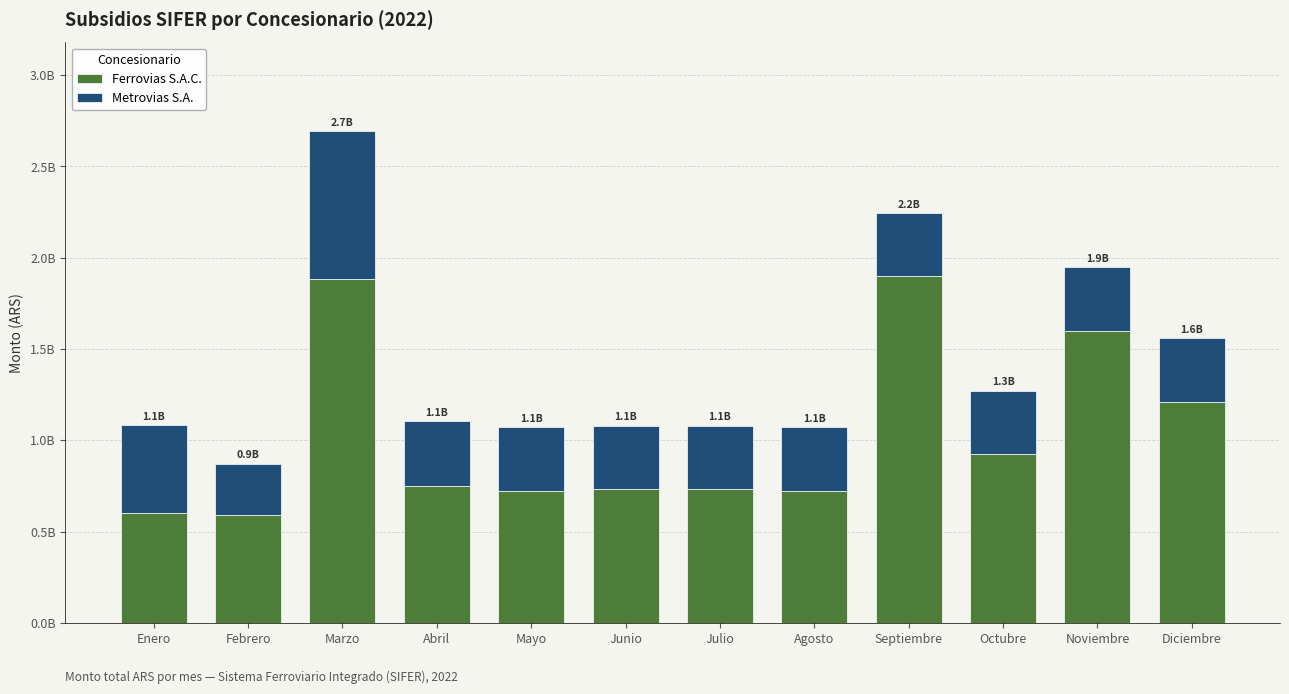

True or false: Ferrovias S.A.C. has a value of 1478681191 at Octubre.

False